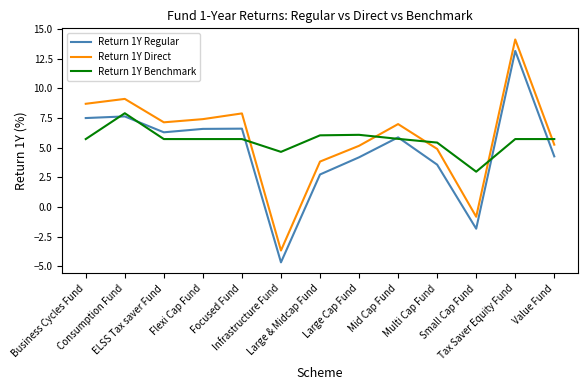

What is the maximum value shown in the chart?

14.1